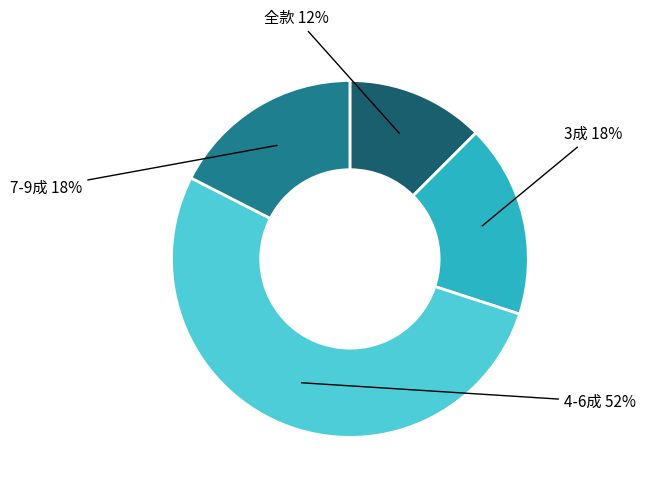

Count the number of slices in the pie.

4